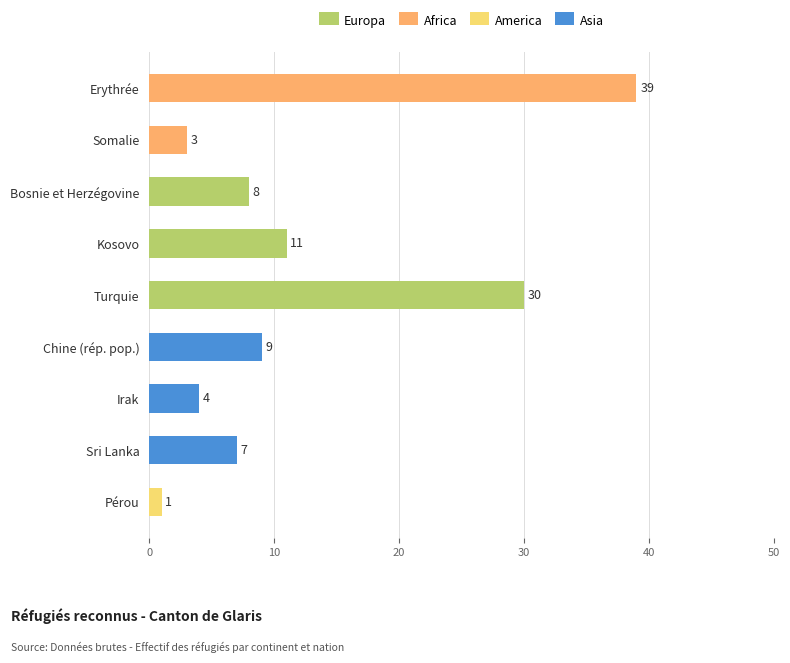

The Europa series shows 9 at Pérou. True or false?

False